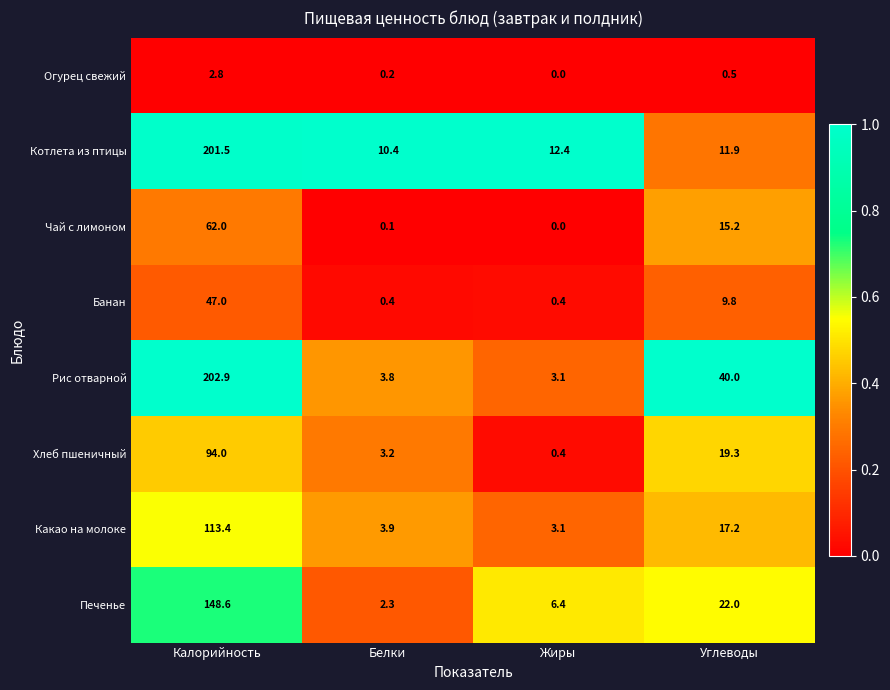

Which category has the highest value across all series?

Калорийность